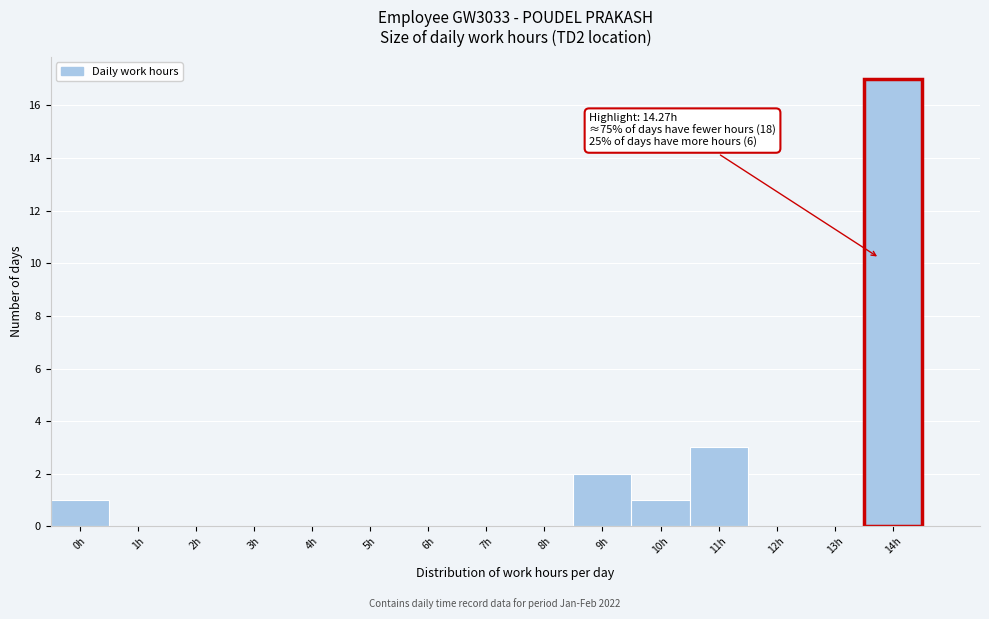

Reading left to right, transcribe all the data shown in this chart.

0h=1	1h=0	2h=0	3h=0	4h=0	5h=0	6h=0	7h=0	8h=0	9h=2	10h=1	11h=3	12h=0	13h=0	14h=17